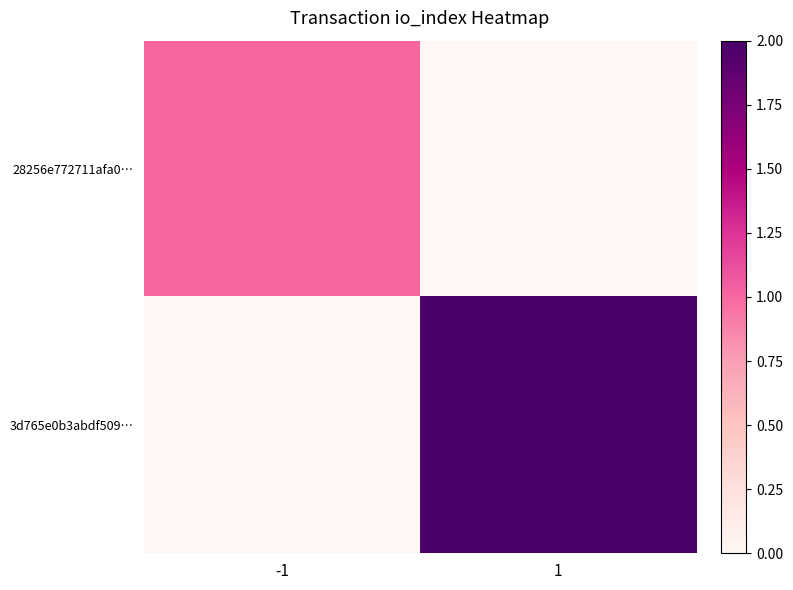

List the series in order of their overall mean, highest first.

3d765e0b3abdf509…, 28256e772711afa0…